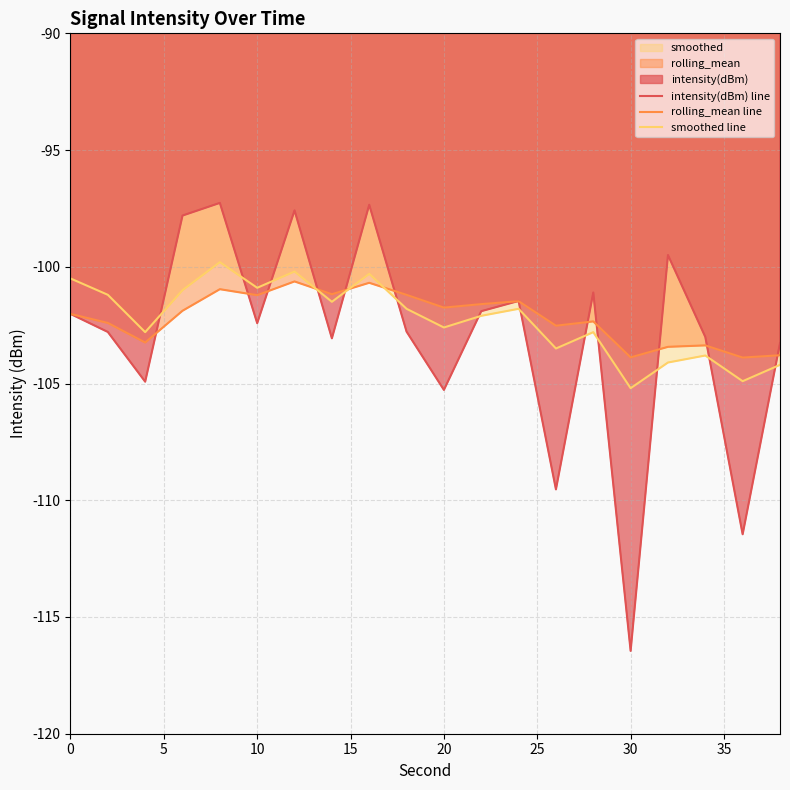

How many times do smoothed line and intensity(dBm) line cross each other?

13